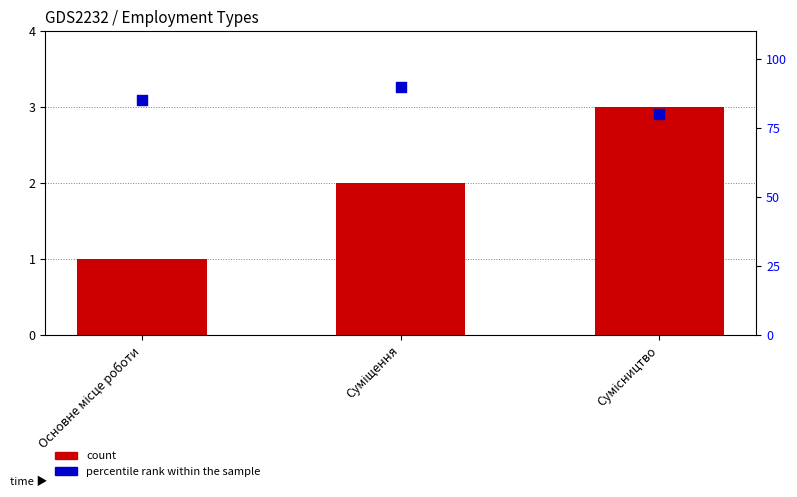

Which series reaches the maximum Y coordinate?

percentile rank within the sample